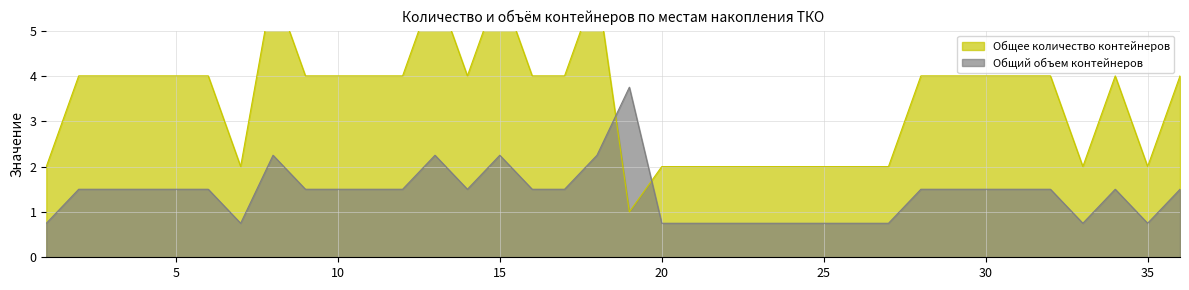

How many lines are shown in the chart?

2